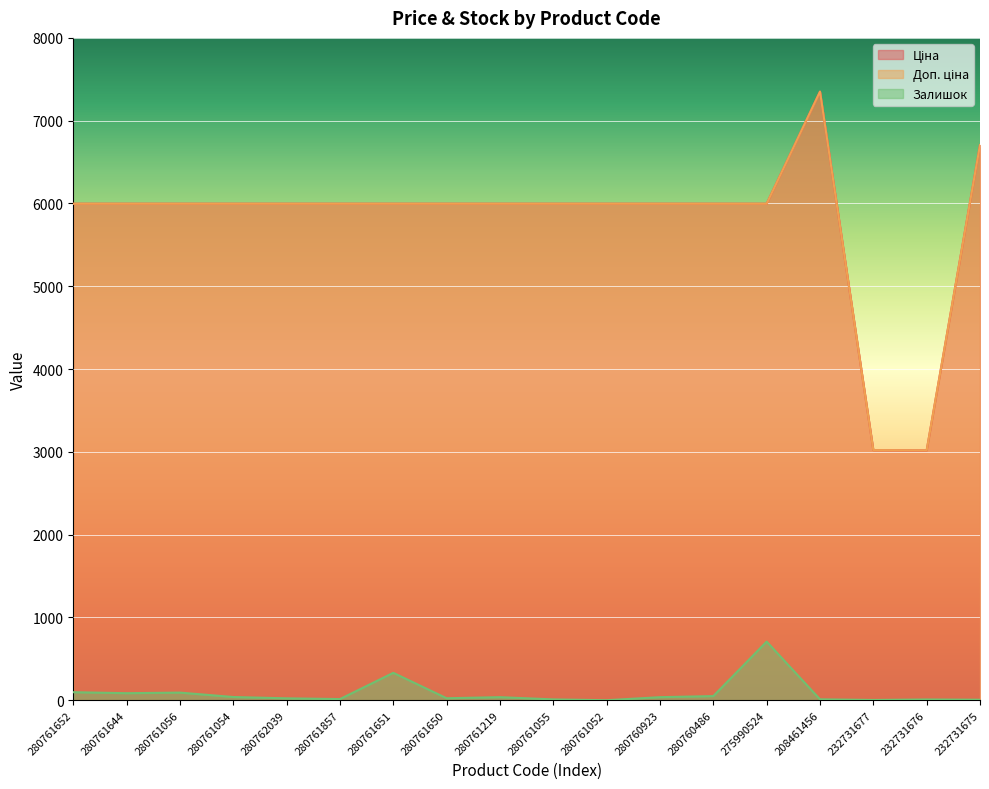

What is the total value across all series at 280761652?

12090.6